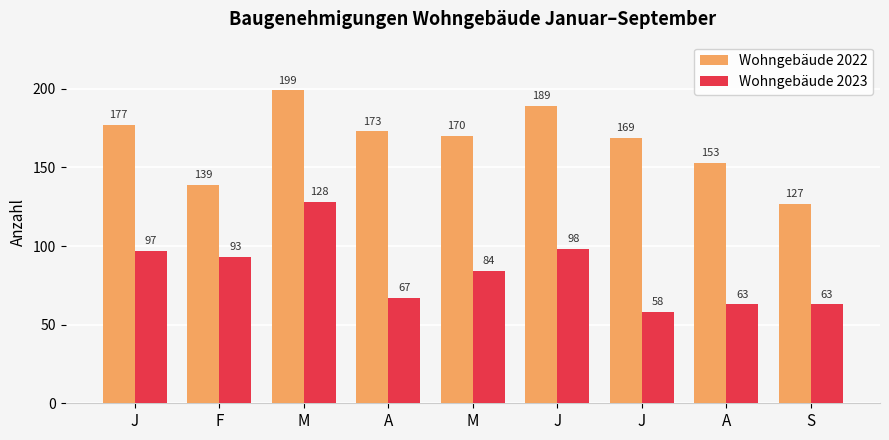

What are all the series names shown in the legend?

Wohngebäude 2022, Wohngebäude 2023